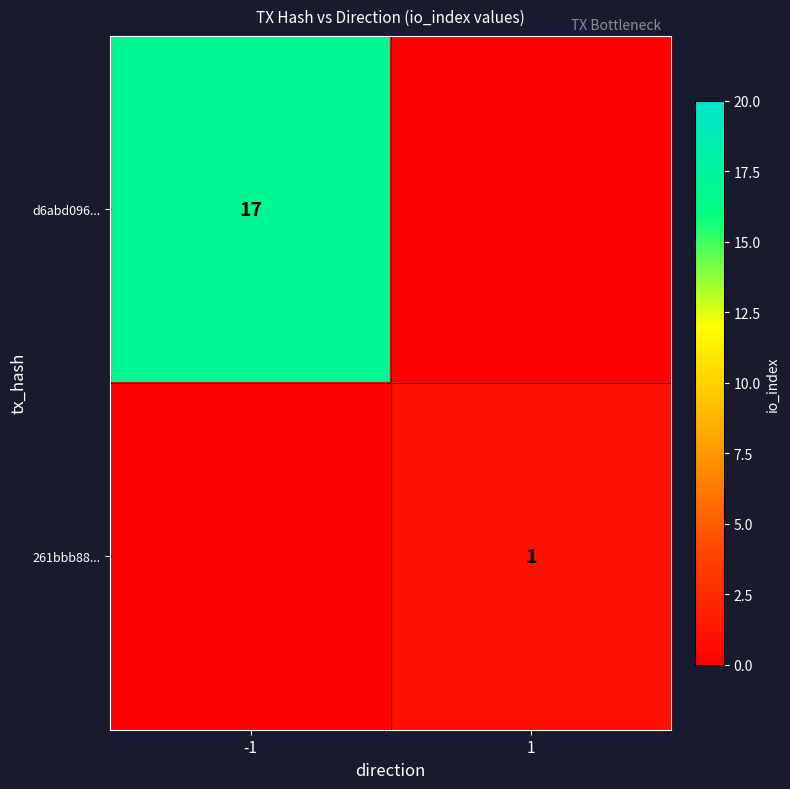

Is the value of 261bbb88... at 1 greater than the value of d6abd096... at -1?

No